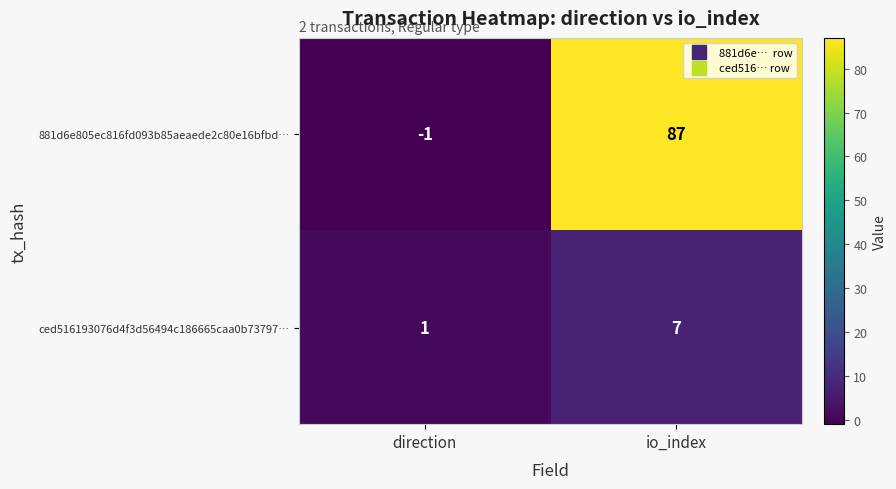

Between direction and io_index, which series saw the biggest shift?

881d6e805ec816fd093b85aeaede2c80e16bfbd…